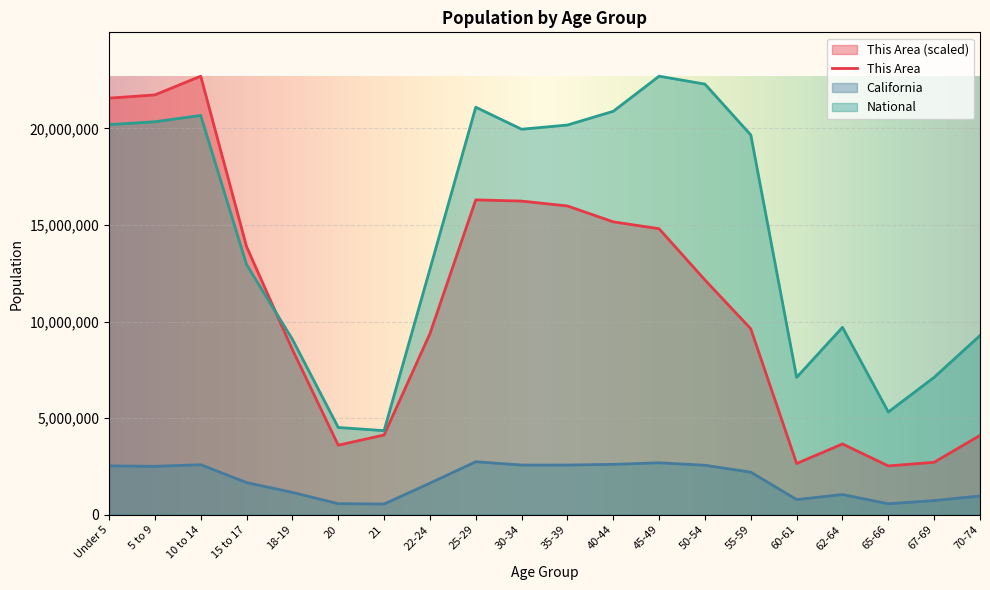

How many lines are shown in the chart?

3